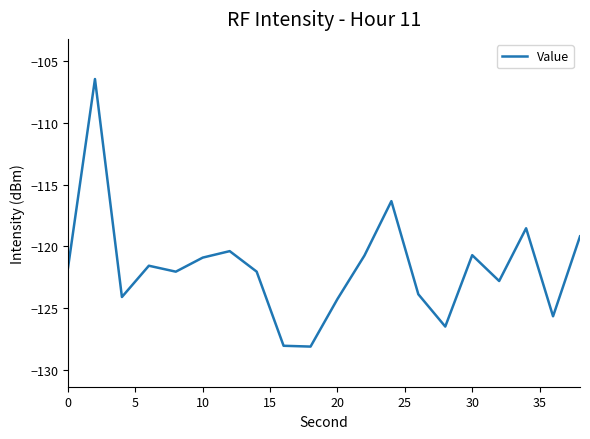

What is the difference between the maximum and minimum values?

21.7